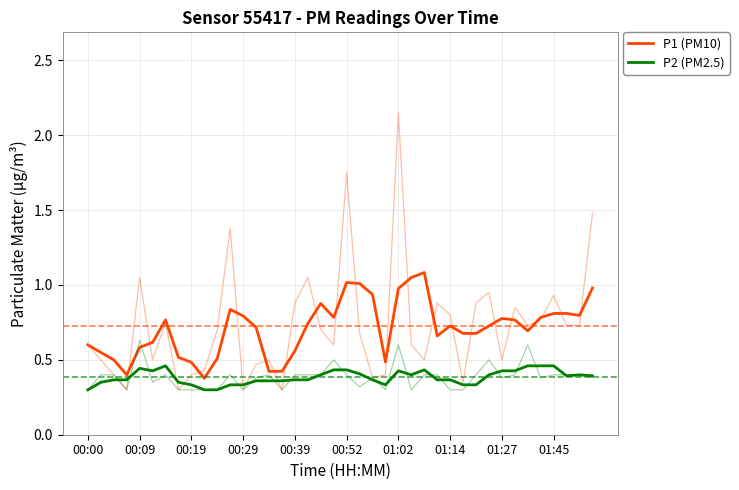

What is the minimum value shown in the chart?

0.3